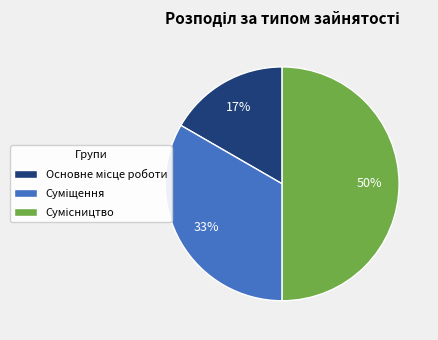

To the nearest percent, what is the difference between the largest and smallest slice percentages?

33%